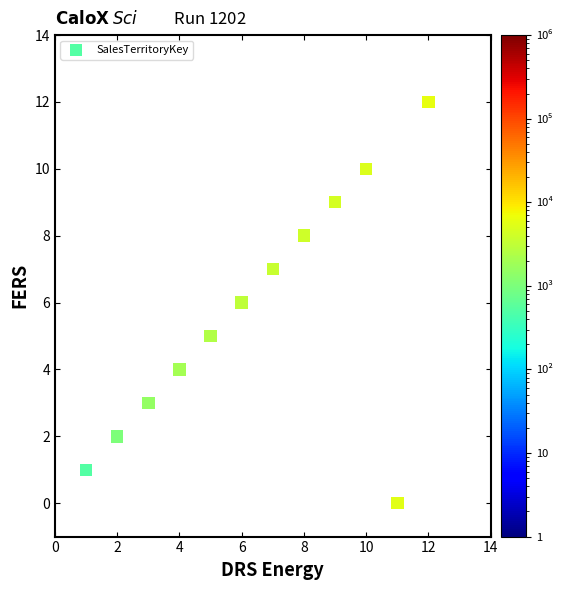

What is the range of Y values (max minus min)?

12